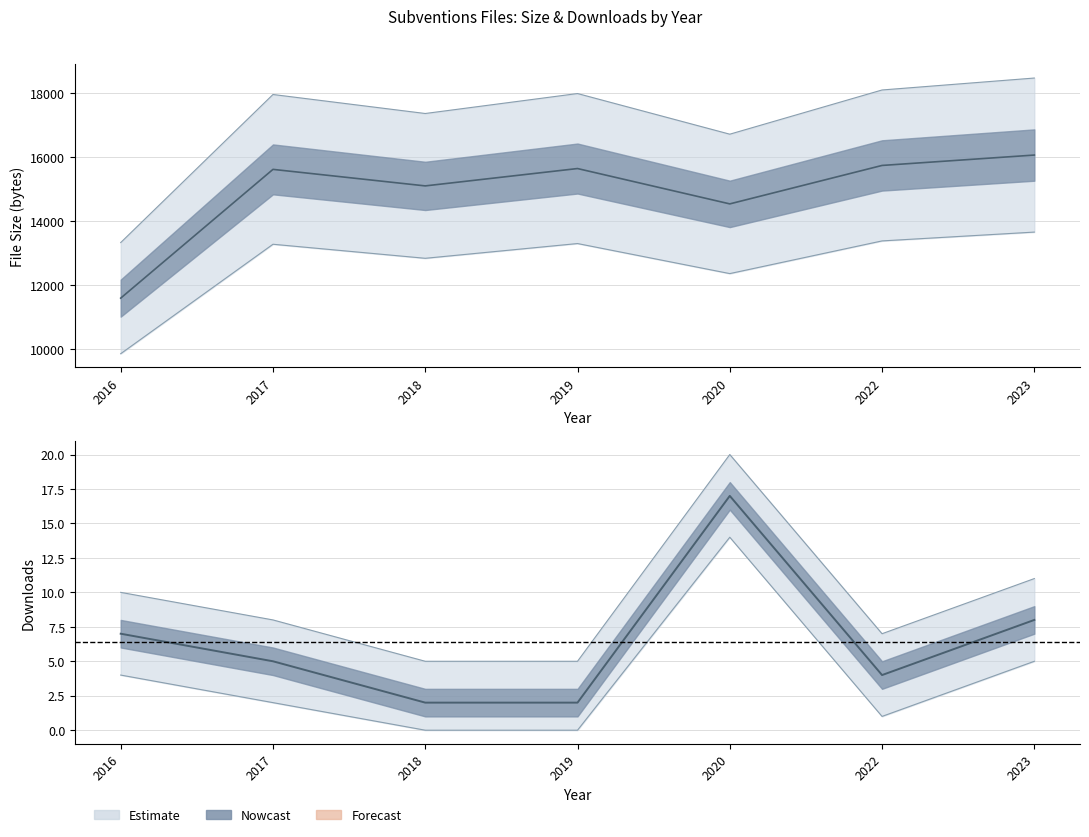

Where is the first local maximum for downloads?

2020